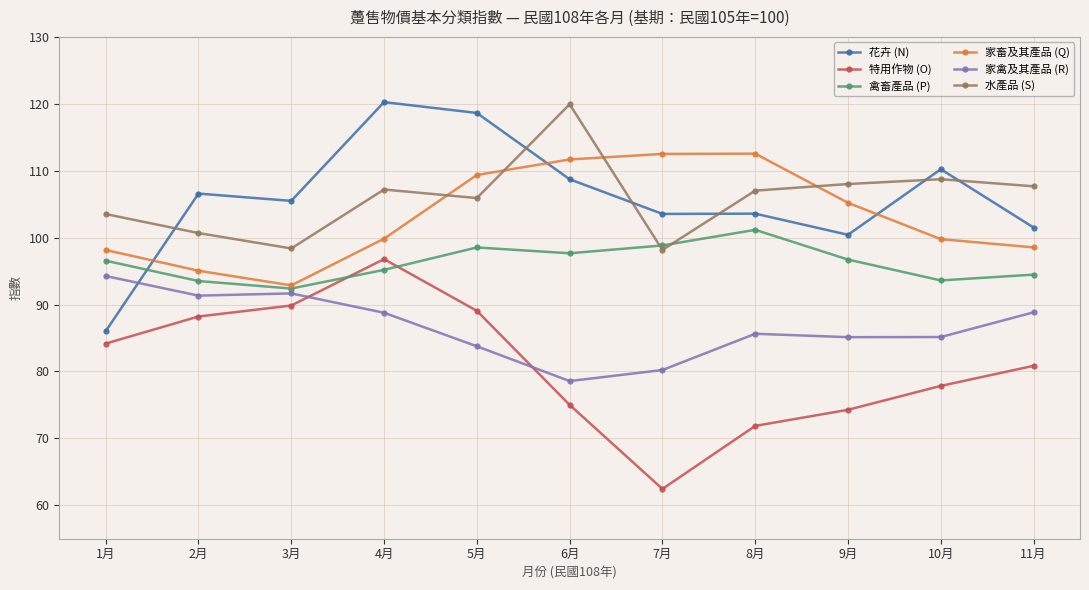

What is the highest value of the 家禽及其產品 (R) series?

94.3